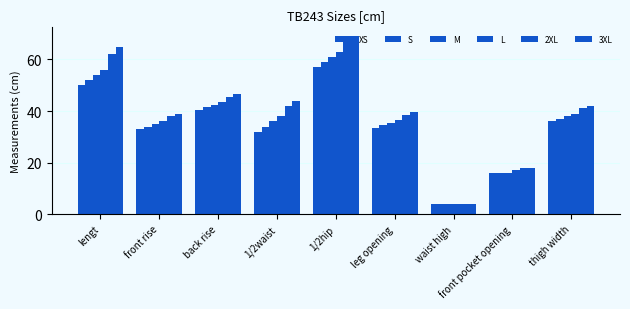

Where is S nearest to the value 31?

front rise